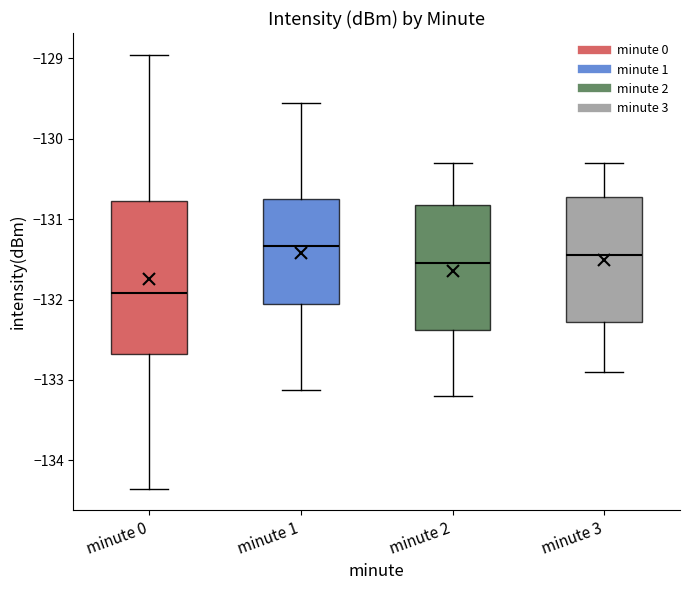

Which box is the tallest, from its lower edge to its upper edge?

minute 0